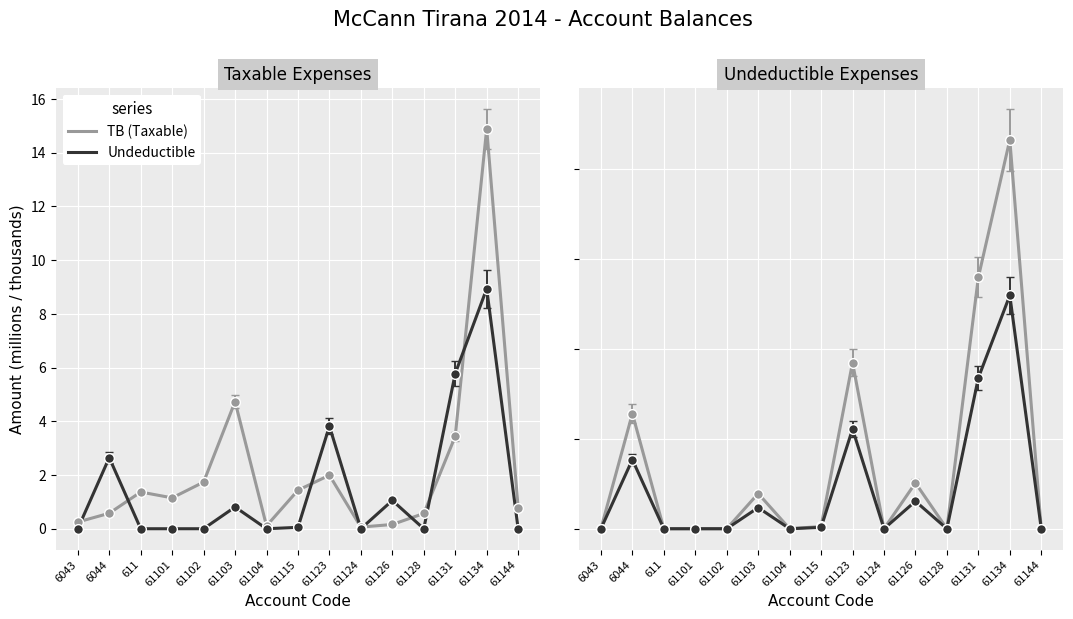

How many positive values does the TB (Taxable) series have?

7